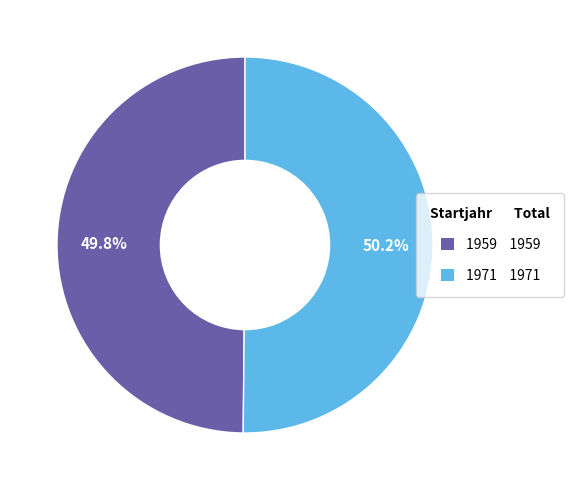

The 1971 slice represents 45% of the pie. True or false?

False